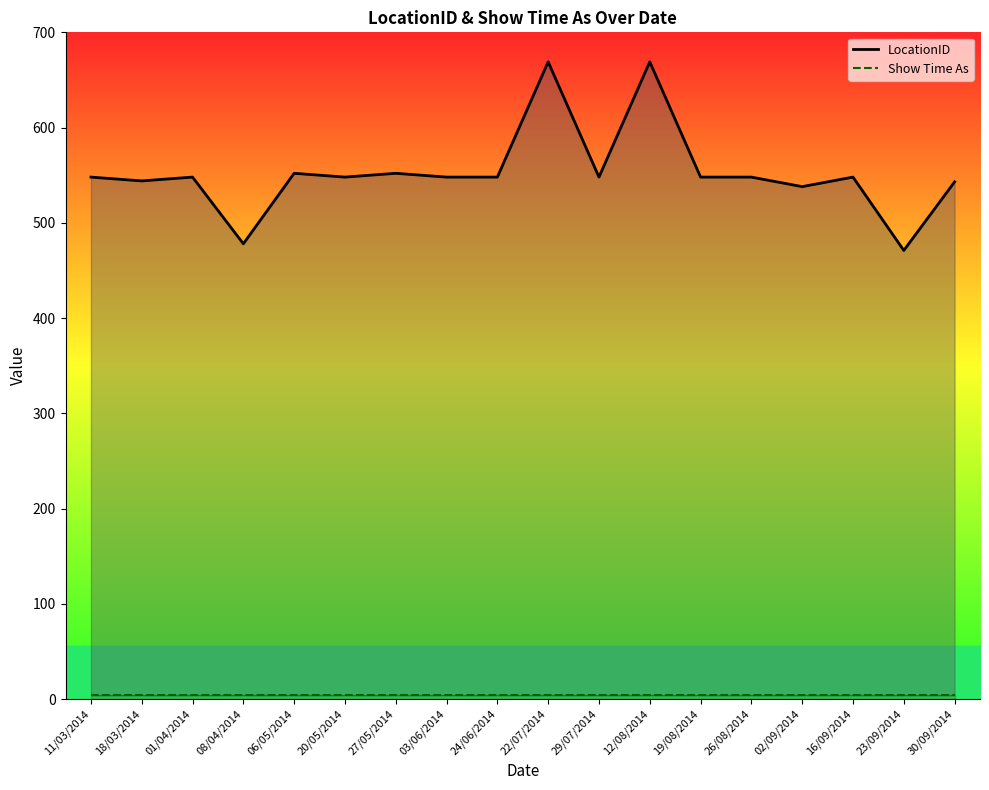

Is it true that the value at 27/05/2014 is 147?

False